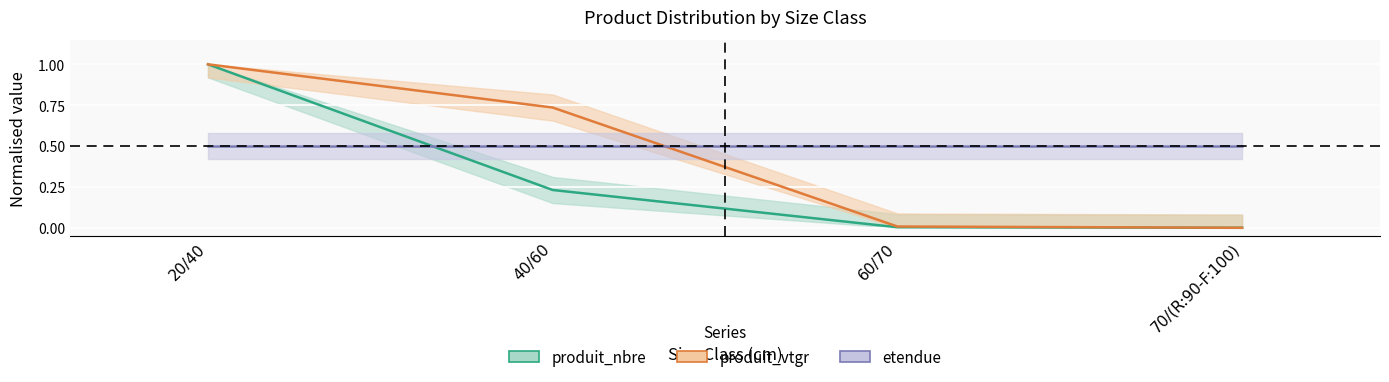

Between 20/40 and 60/70, which is larger?

20/40